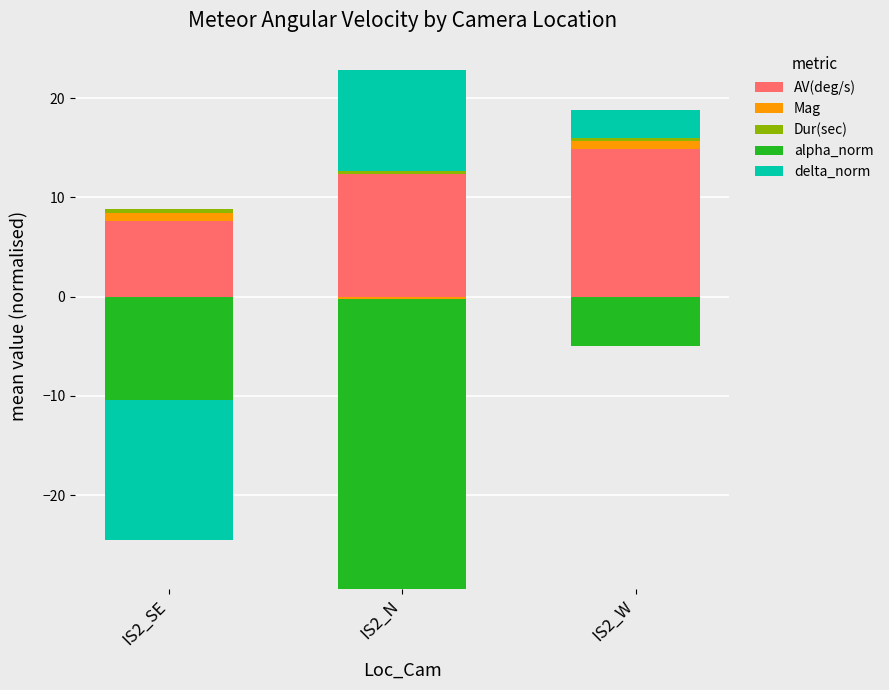

How many distinct data groups are displayed?

5